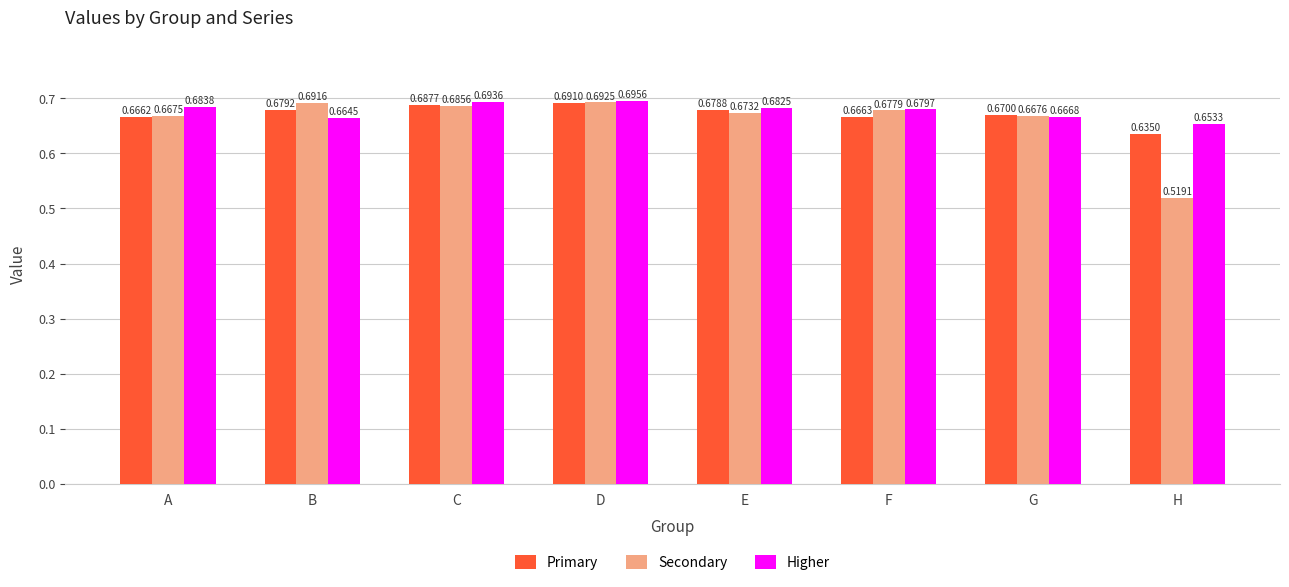

What is the sum of the Primary values at H and B?

1.3